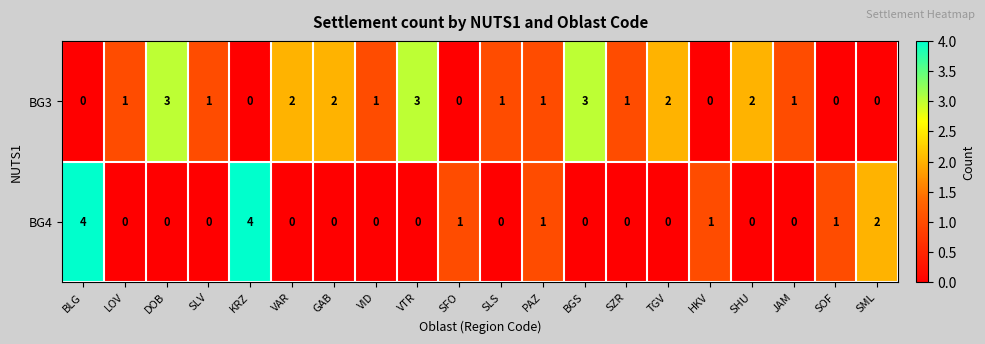

Rank the series by their maximum value, from lowest to highest.

BG3, BG4